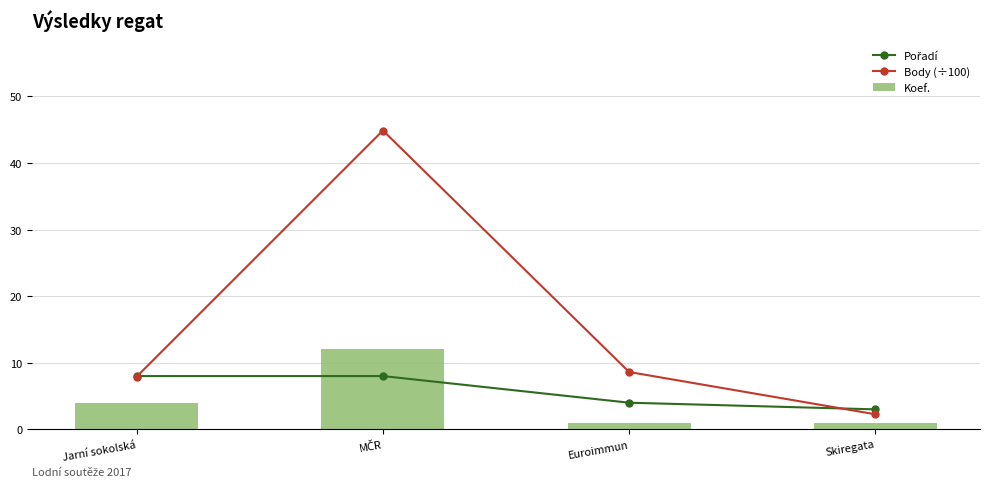

How many series are shown in this chart?

3